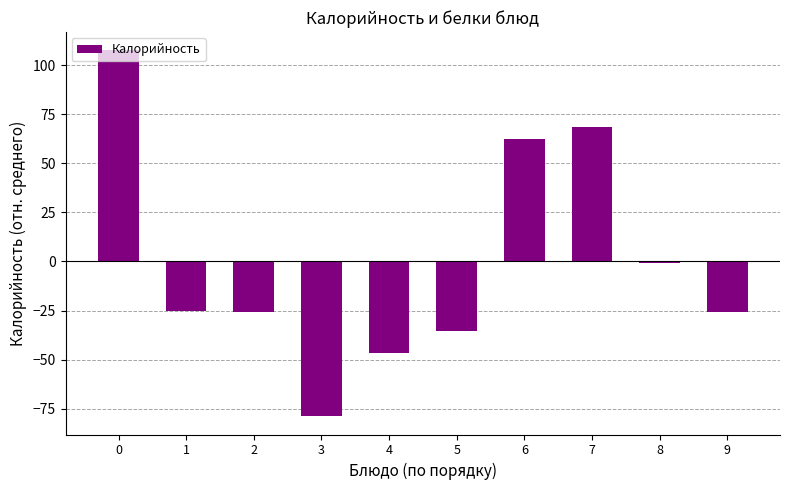

Read the value at 9.

-26.0